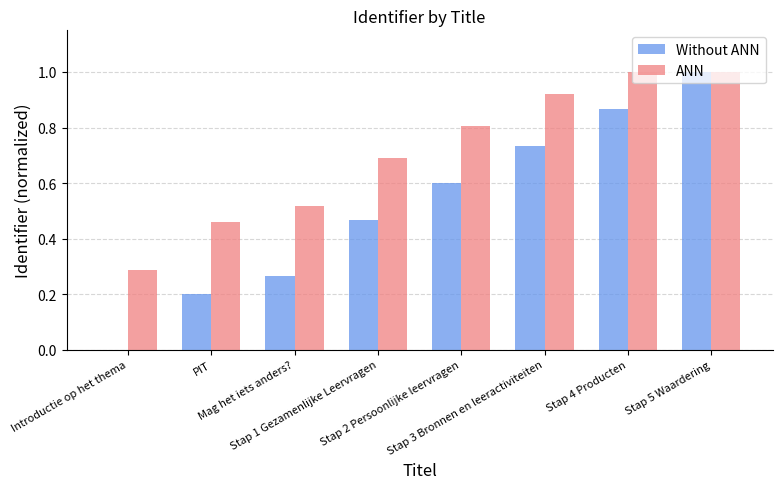

Is it true that Without ANN equals 0.7 at Stap 3 Bronnen en leeractiviteiten?

True